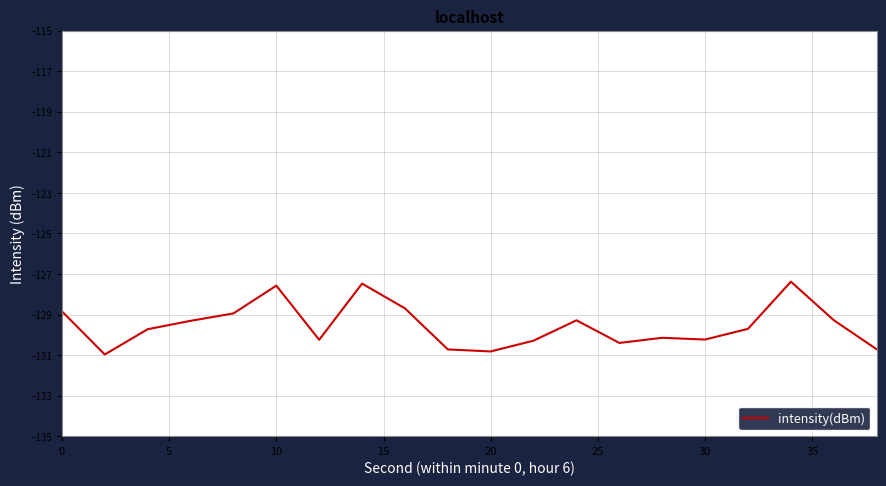

What is the difference between the maximum and minimum values?

3.6